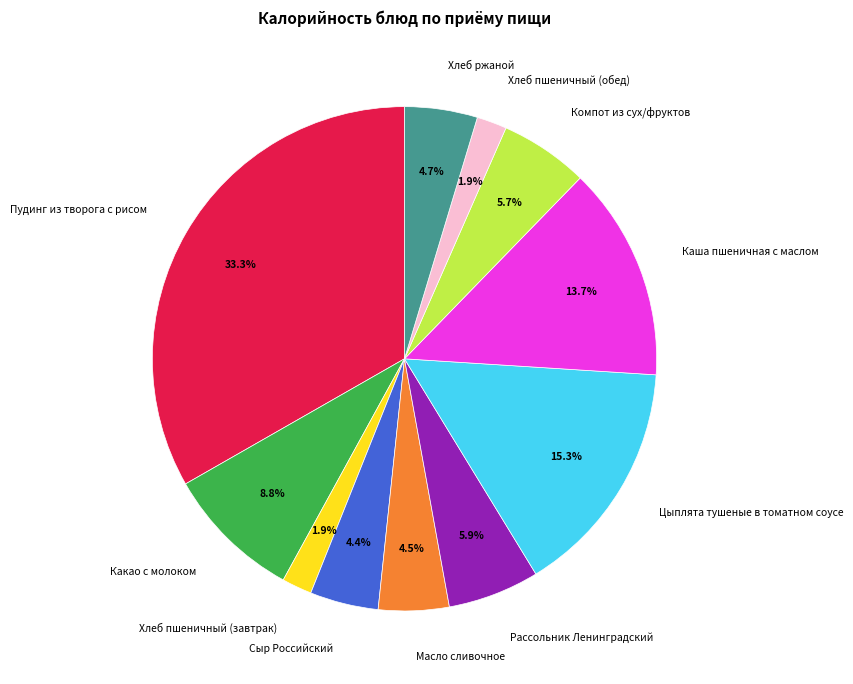

What portion of the pie excludes Рассольник Ленинградский?

94.1%